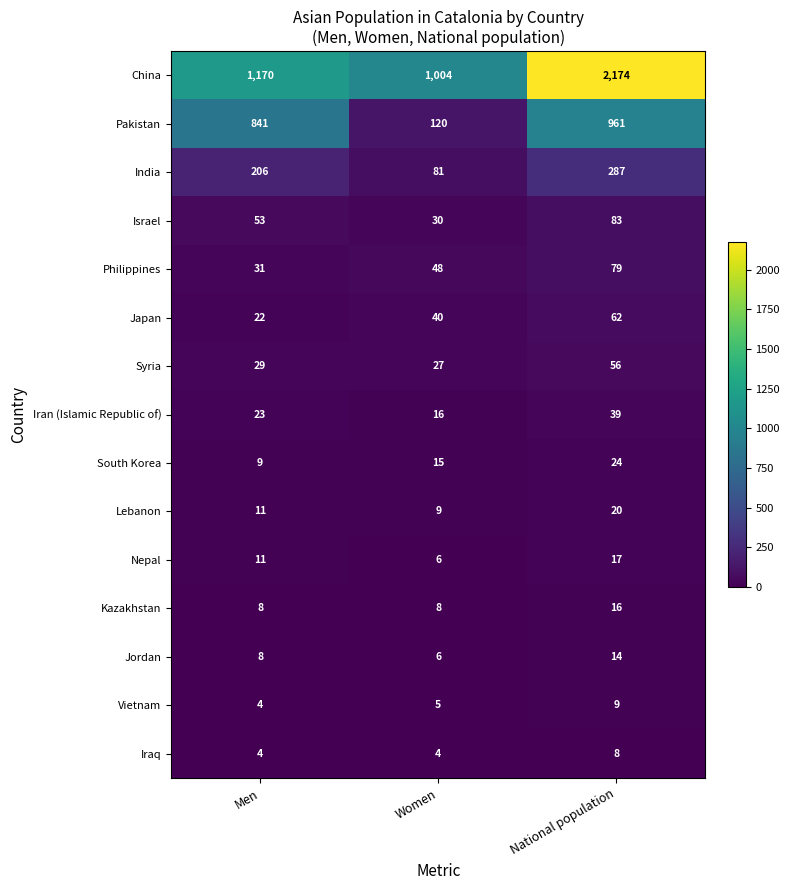

What is the total value across all series at Women?

1419